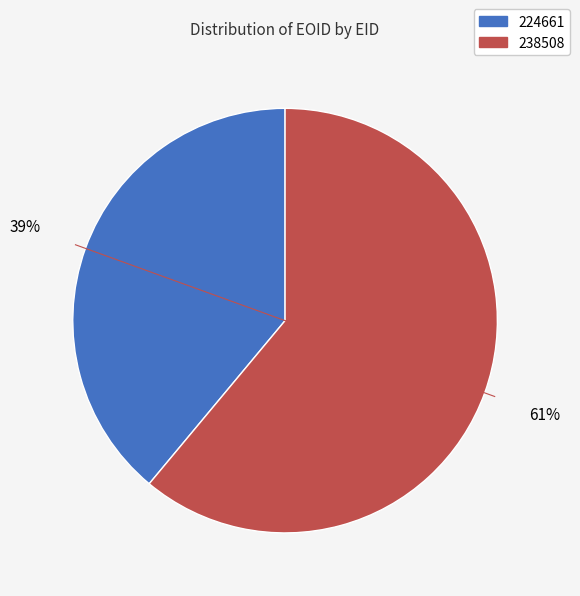

To the nearest percent, what is the combined percentage of 224661 and 238508?

100%